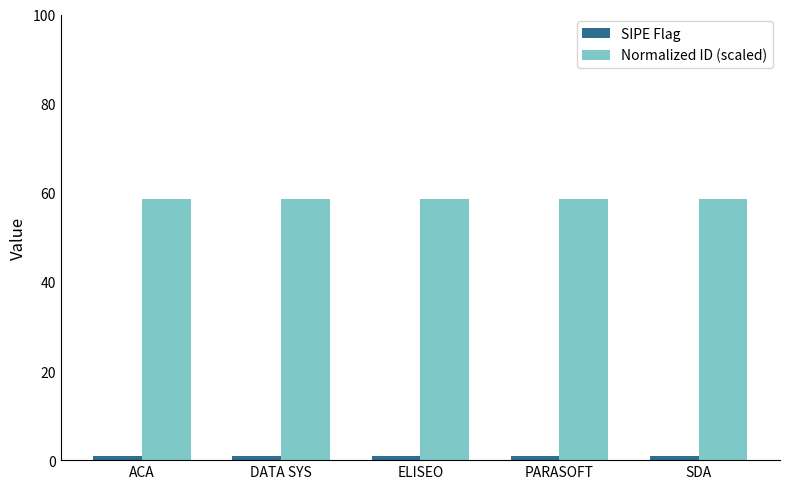

How many bars are there in each group?

2